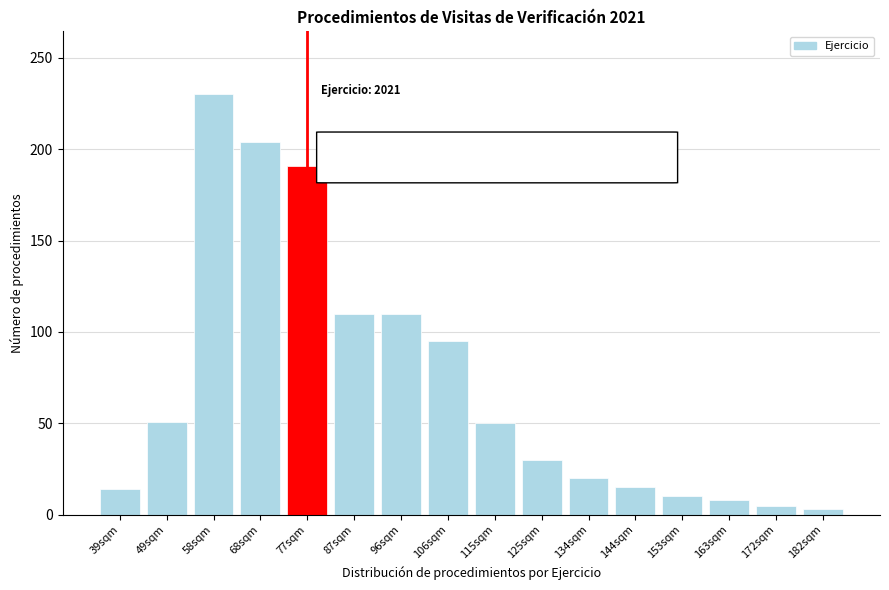

What is the greatest value displayed?

230